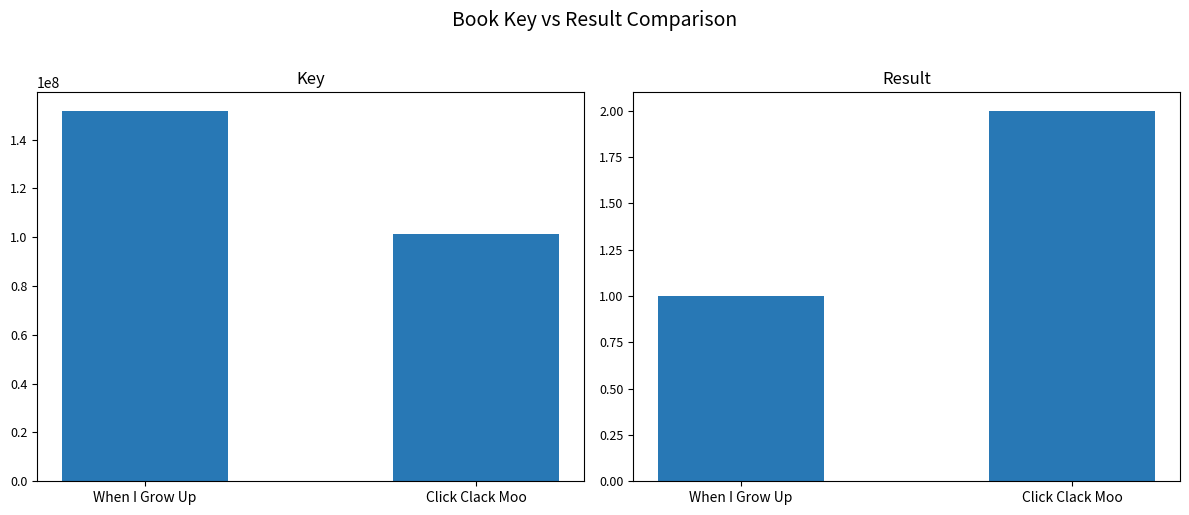

Between When I Grow Up and Click Clack Moo, which series saw the biggest shift?

Key